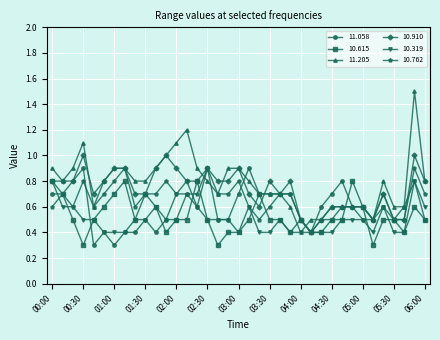

Is this an area chart (filled region under the line)?

No